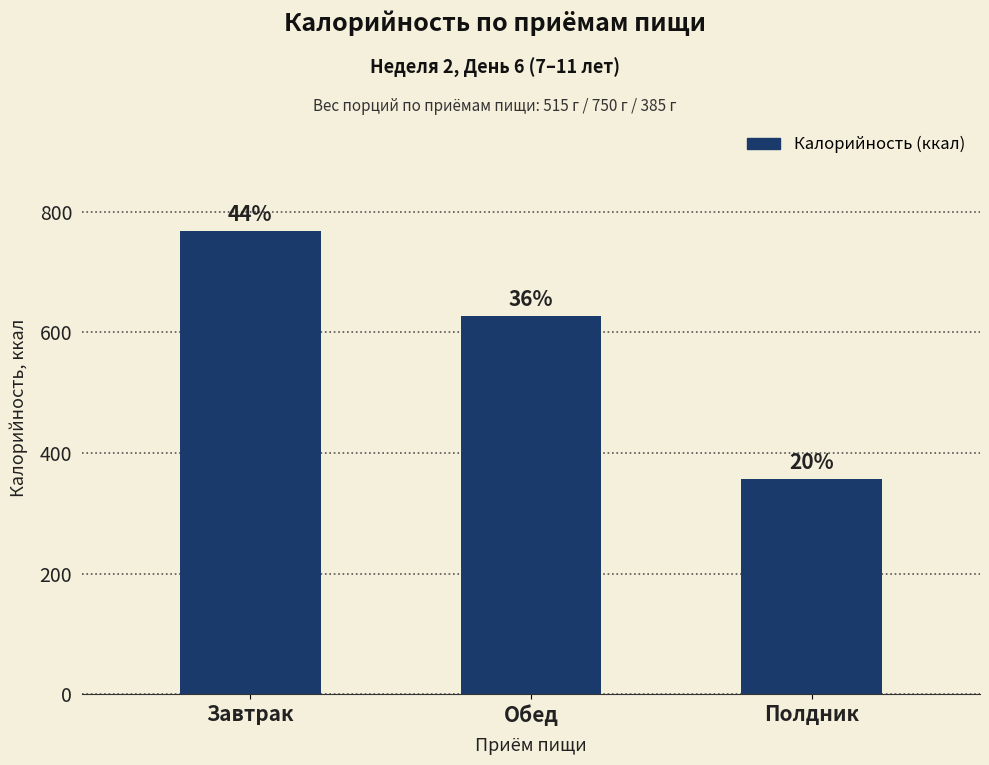

What position from the right is Завтрак?

3